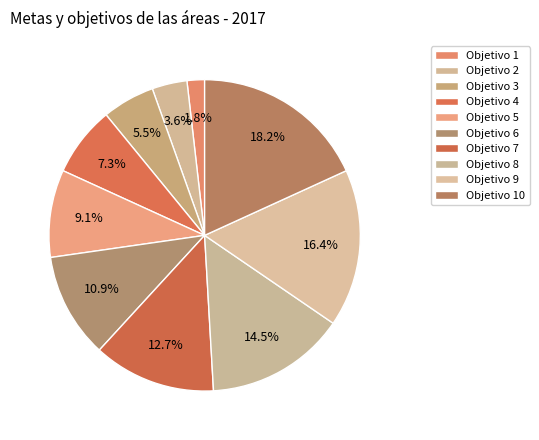

Count the number of slices in the pie.

10